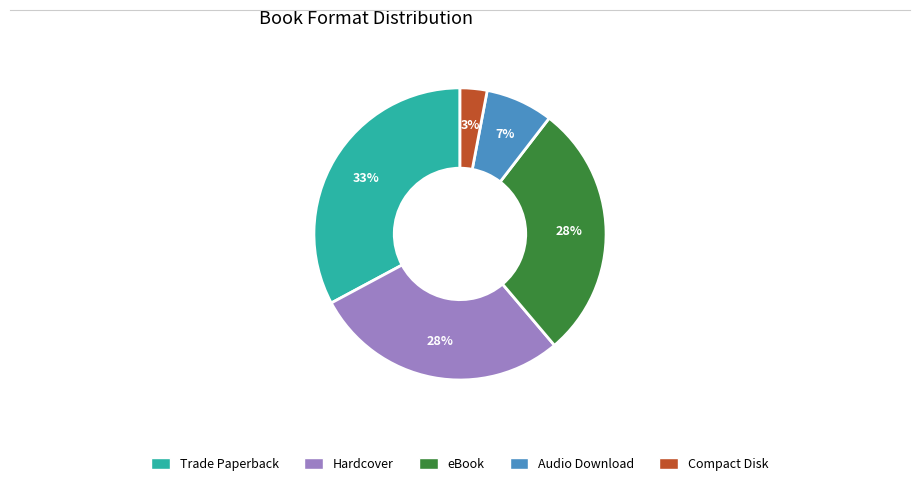

Do Hardcover and eBook together represent more than half of the pie?

Yes